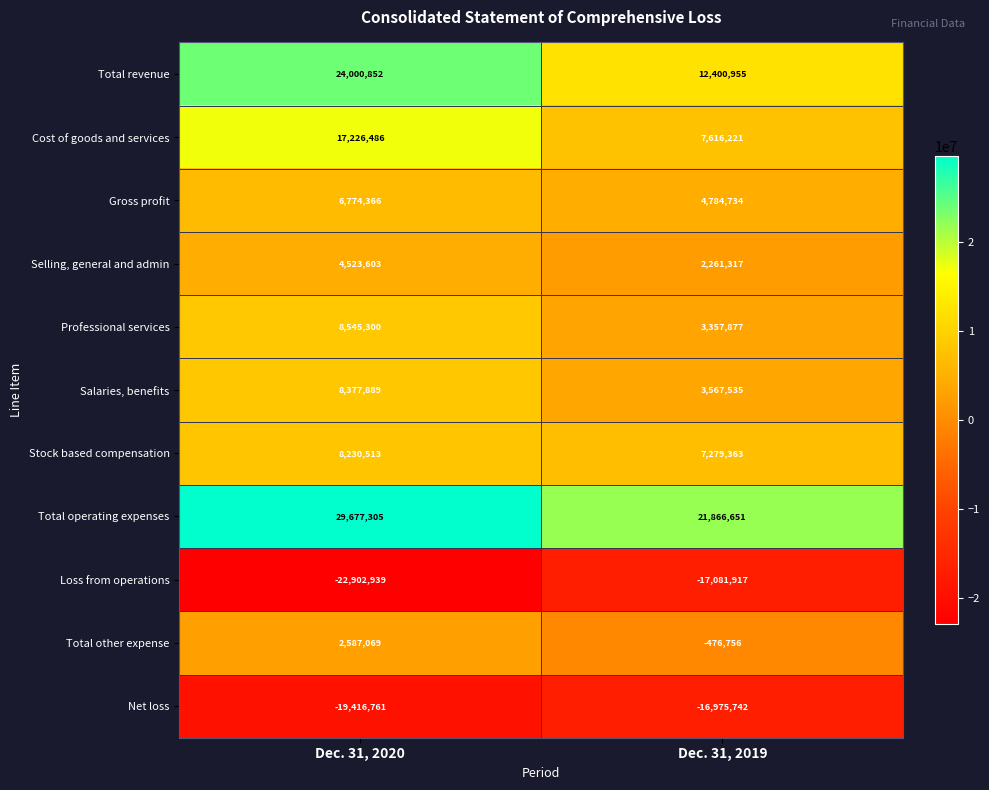

Which series changed the most between Dec. 31, 2020 and Dec. 31, 2019?

Total revenue